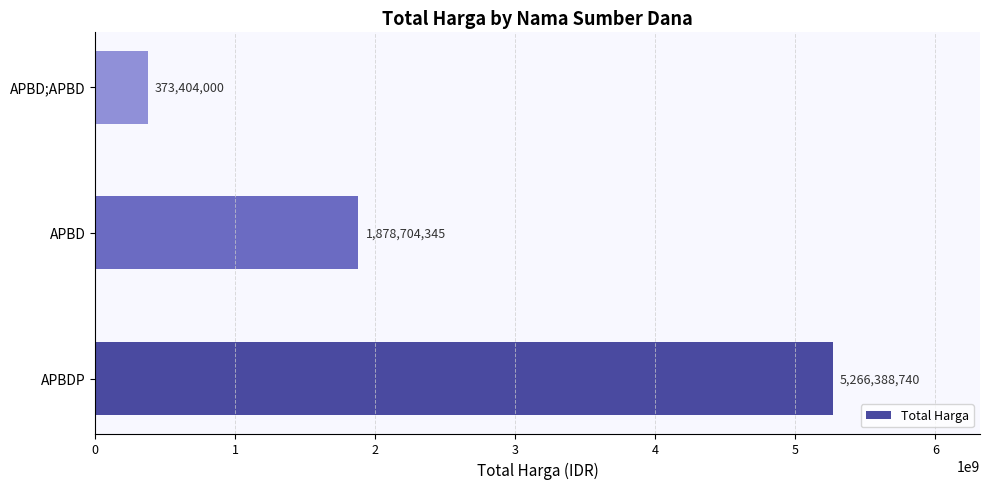

List the labels in order of value, largest first.

APBDP, APBD, APBD;APBD